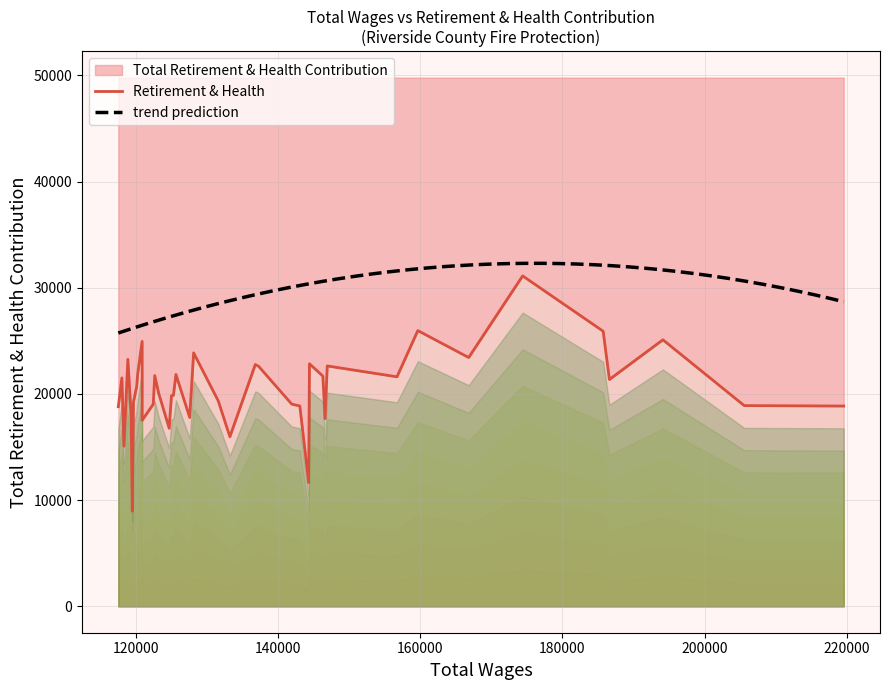

Read the value at 28, to the nearest 10.

19030